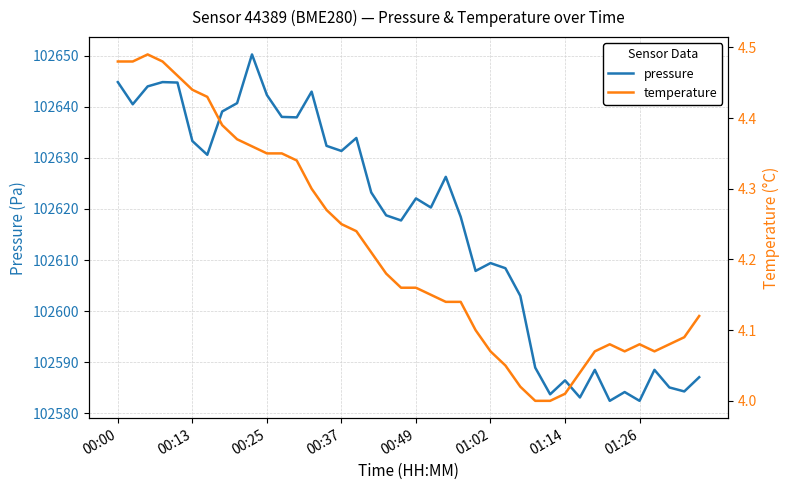

How many values in the pressure series exceed 102622?

20